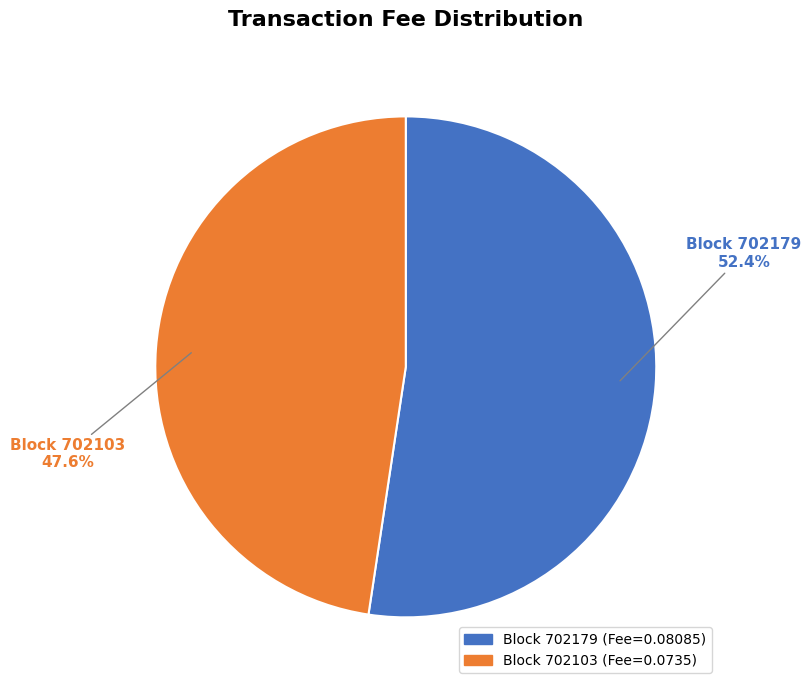

Is there a majority slice in this chart?

Yes